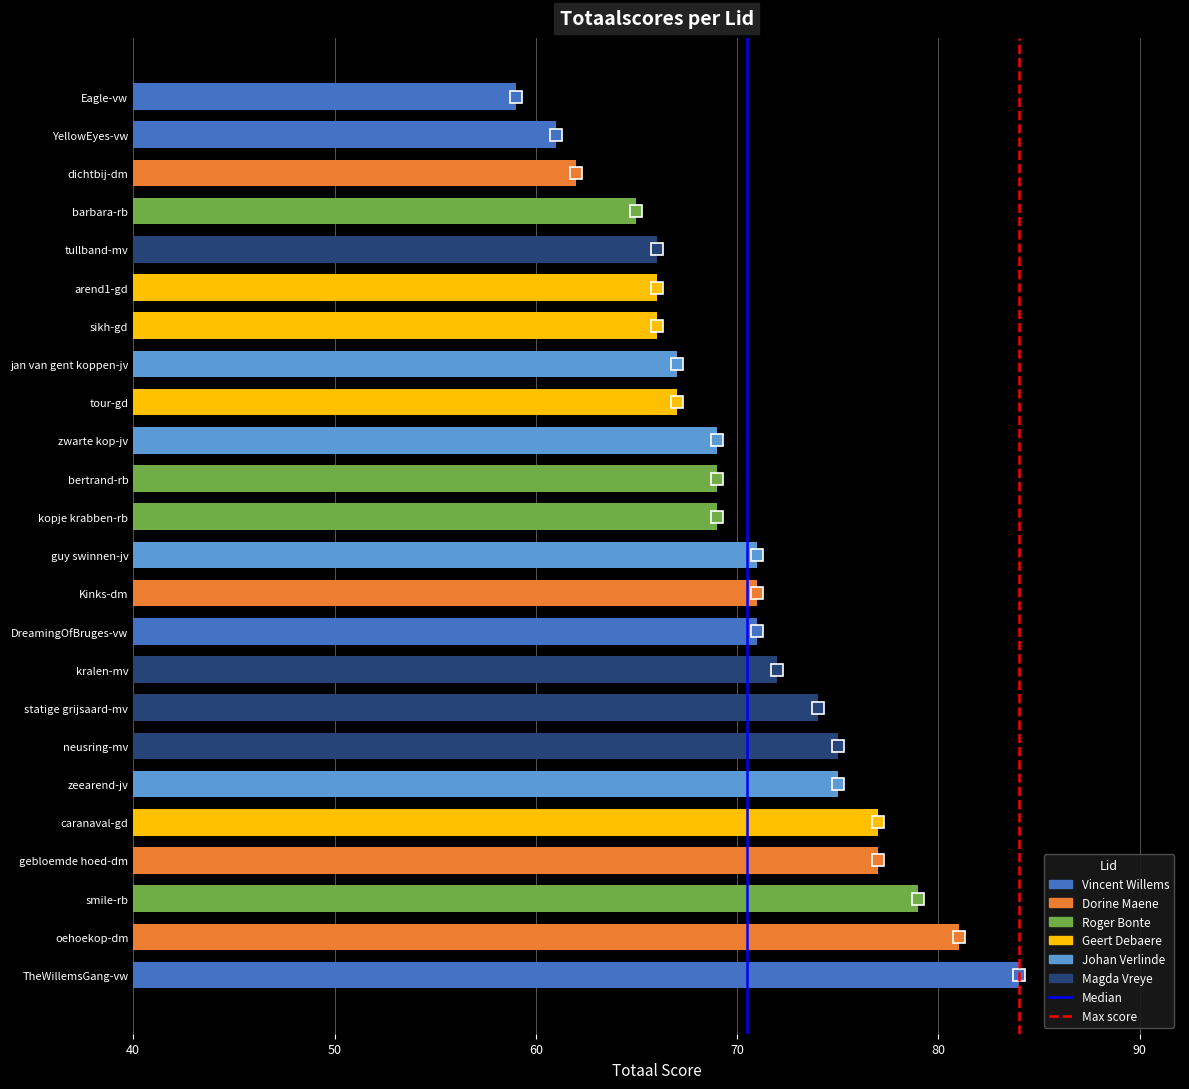

How many data points does each series have?

24